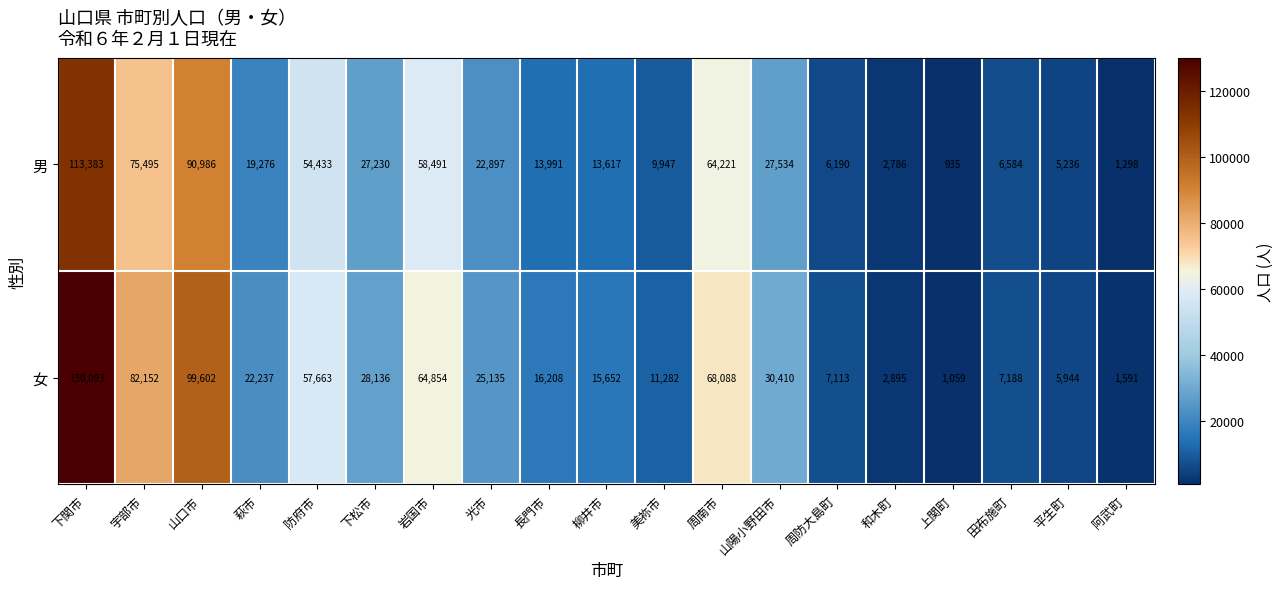

At how many categories does at least one series exceed 16785?

10